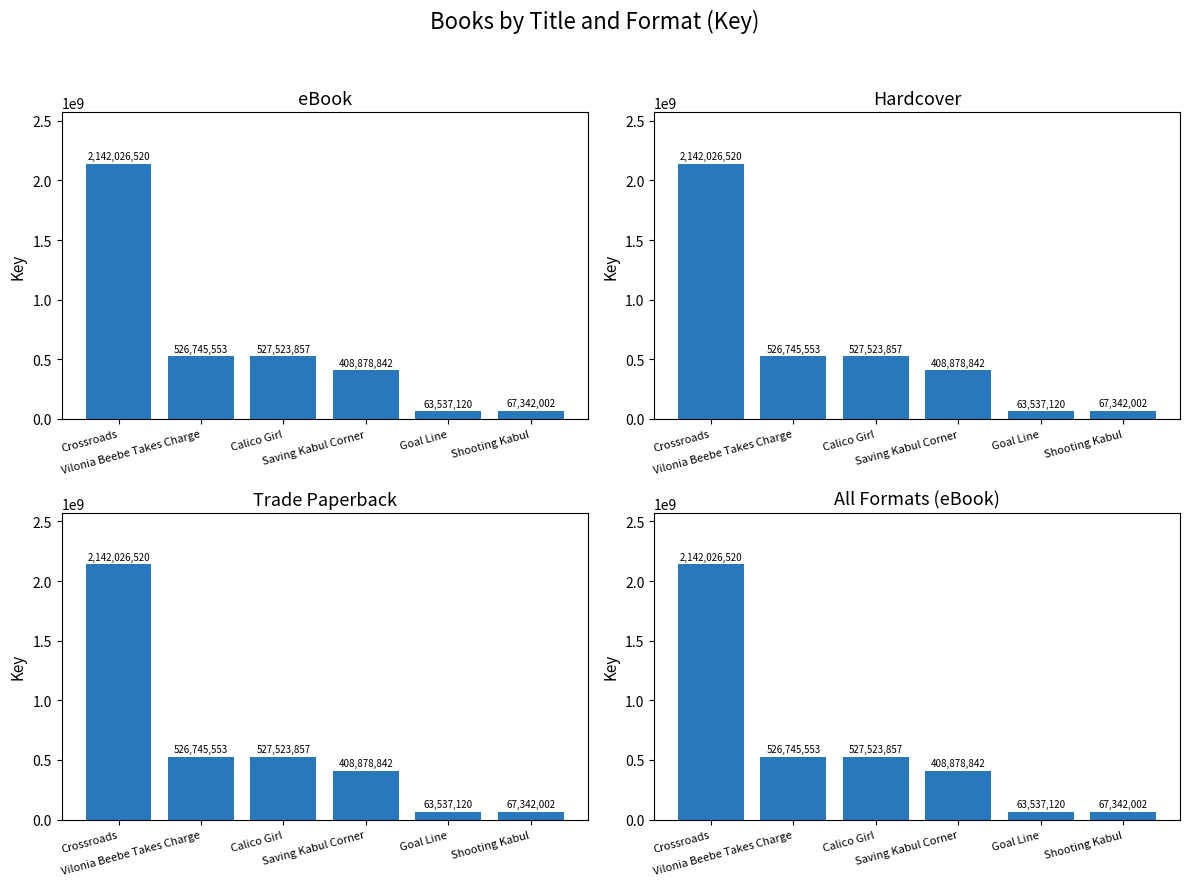

Which series has the largest total across all categories?

eBook